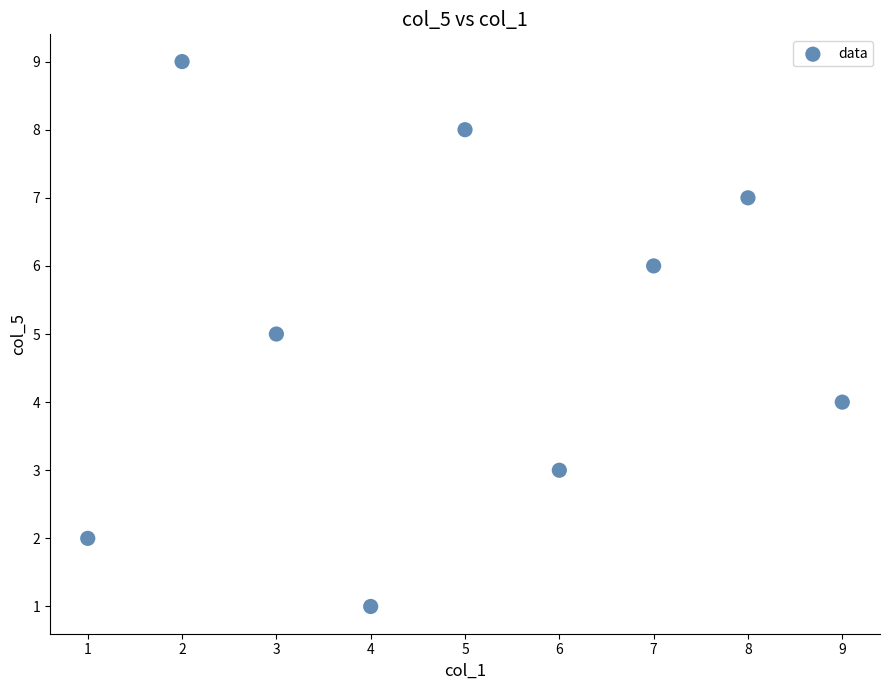

What is the range of Y values (max minus min)?

8